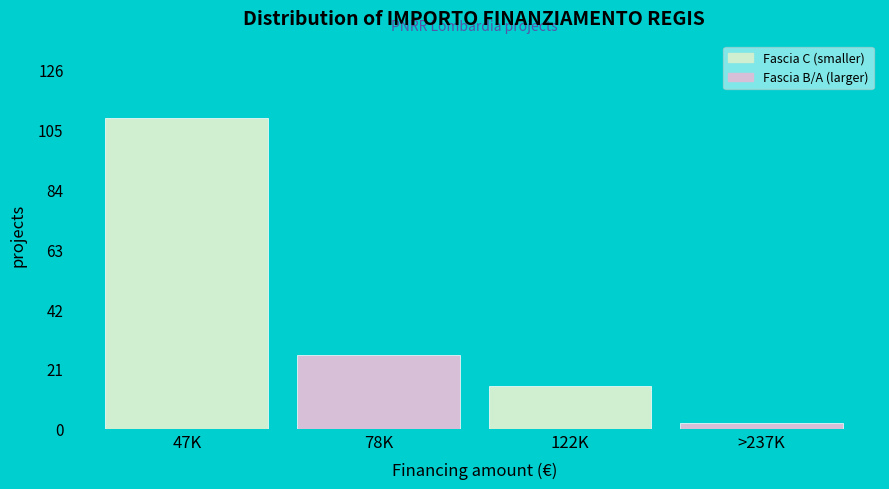

Reading left to right, list all the values displayed in this chart.

109	26	15	2